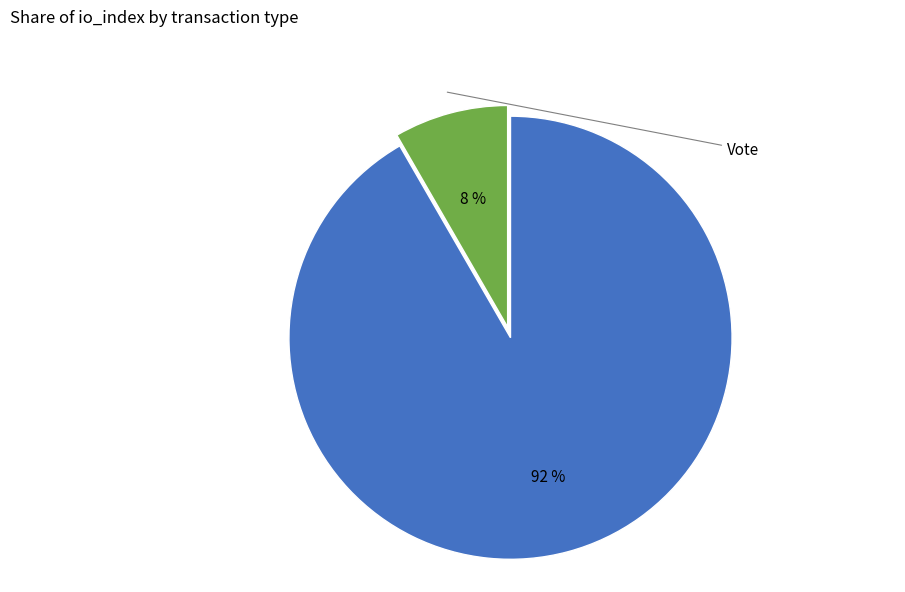

To the nearest percent, what is the average slice percentage?

50%